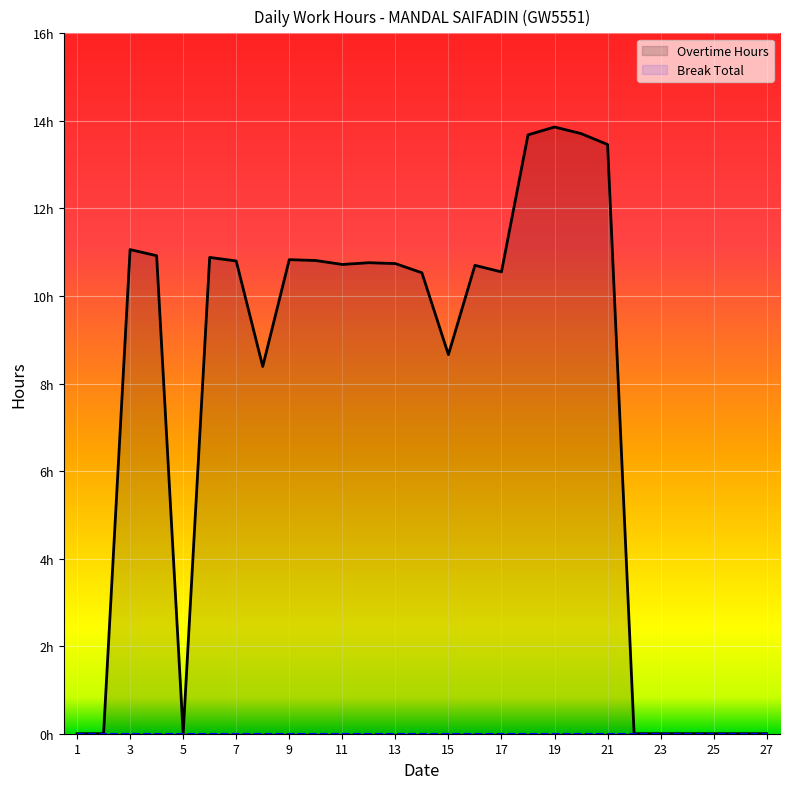

What is the value of the Overtime Hours point at the 11th from the left?

10.7